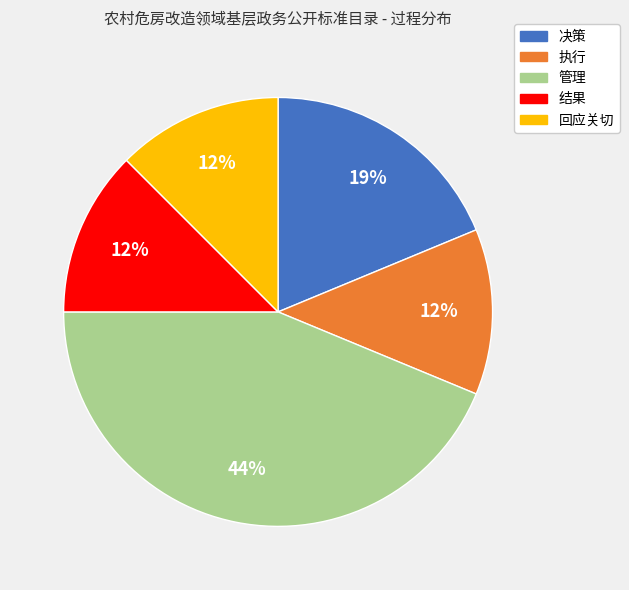

To the nearest percent, what percentage of the pie is 决策?

19%